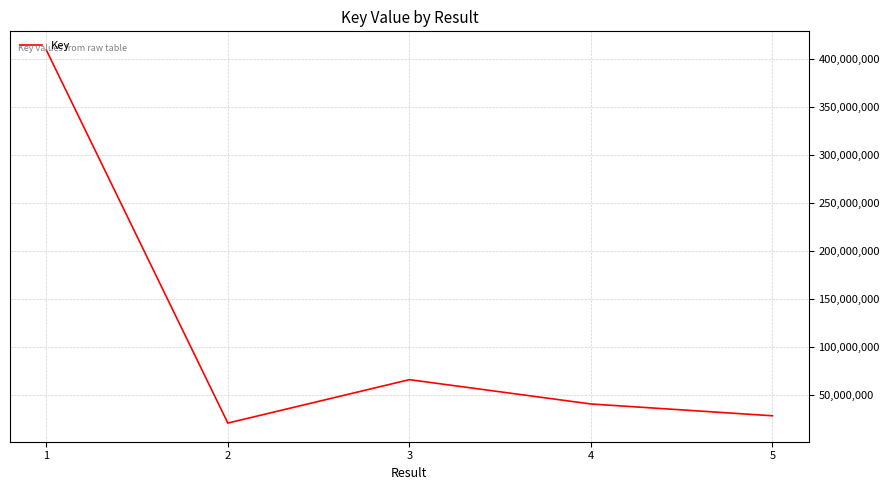

Where is the first local maximum?

3